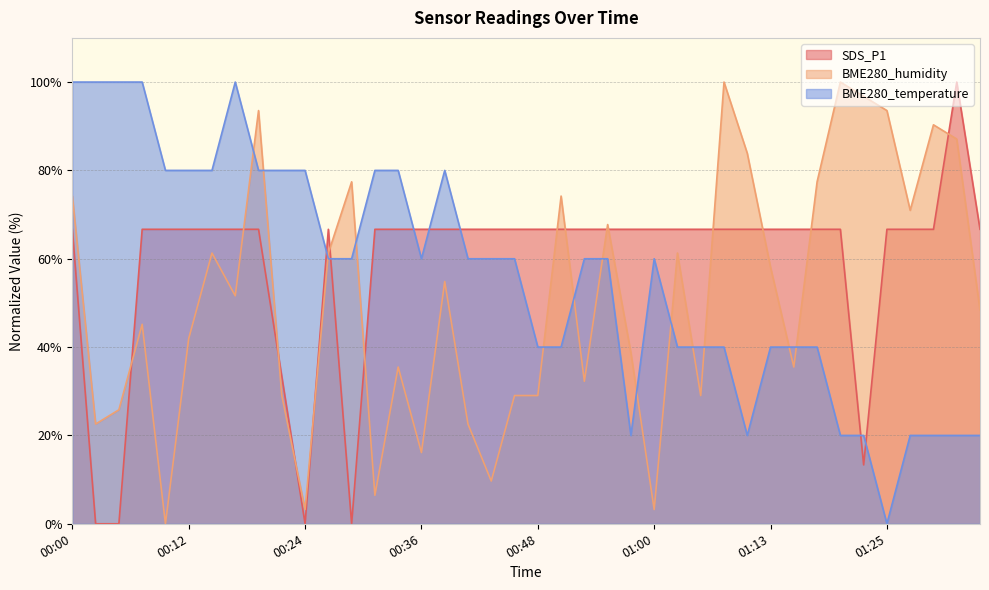

What is the greatest value displayed?

100.0